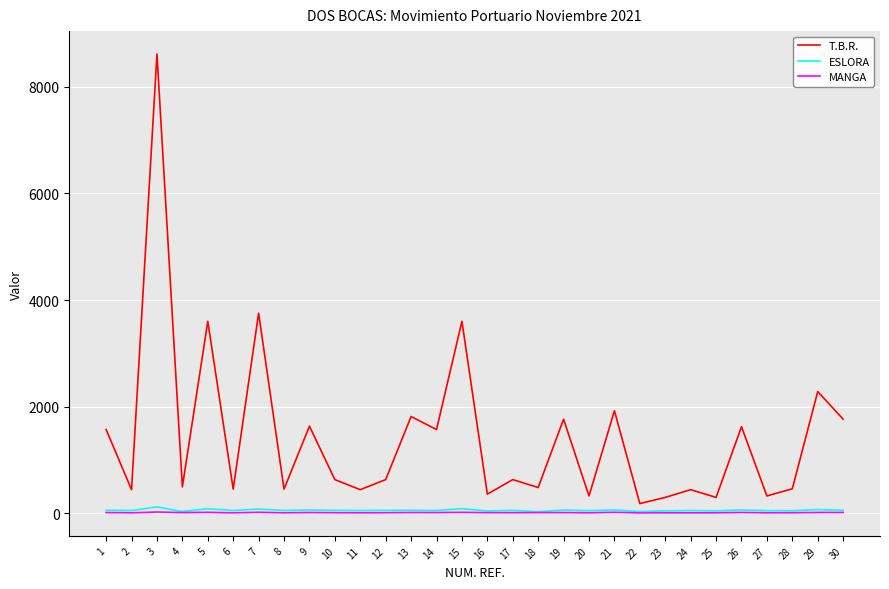

How many lines are shown in the chart?

3